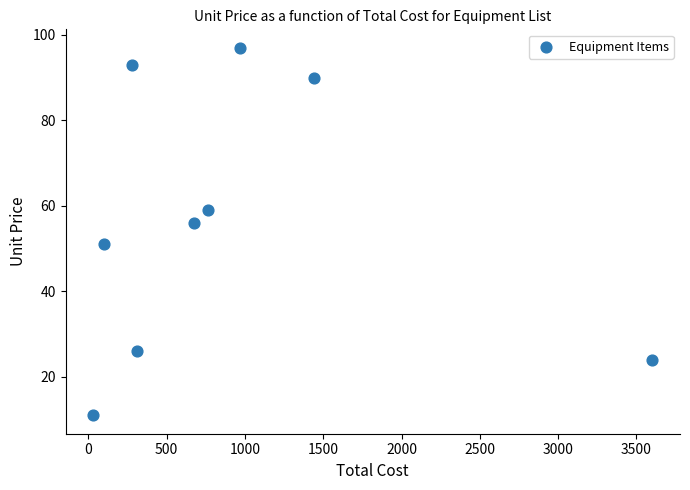

What Y value in the scatter plot is closest to 54?

56